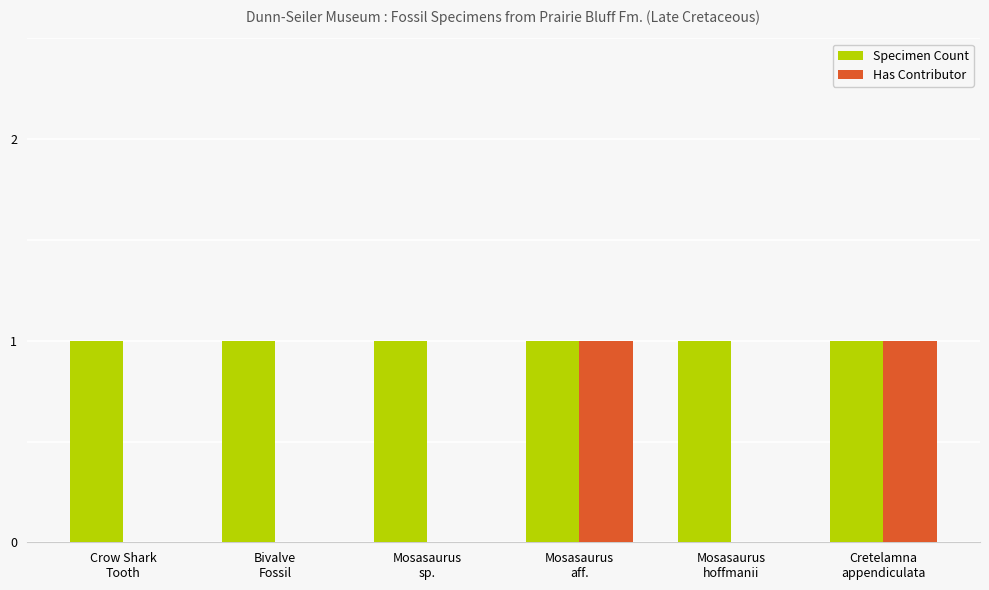

Which series has the largest total across all categories?

Specimen Count